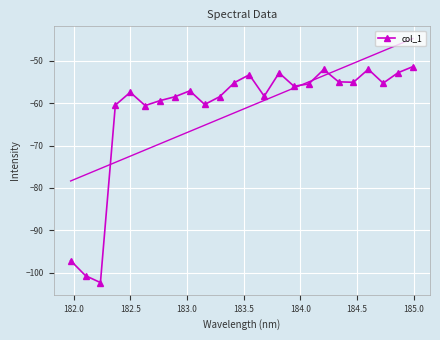

What is the value of the col_1 point at the 12th from the left?

-55.1